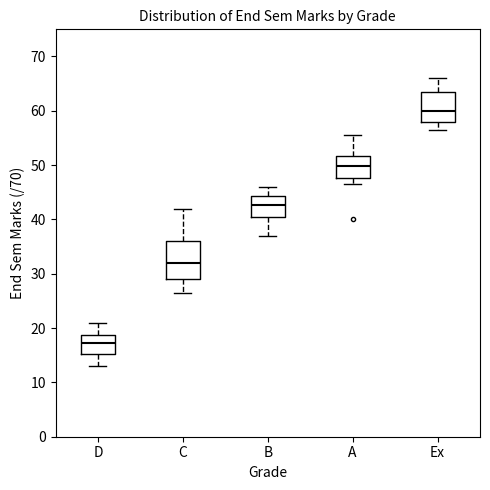

Reading left to right, transcribe this box plot: for each box, give where its median line is, the range the box spans, and where its two whiskers end, as read against the y-axis. The values are not printed on the chart, so give them approximately, as read against the axis.

D: median 17, box 15 to 19, whiskers 13 to 21
C: median 32, box 29 to 36, whiskers 27 to 42
B: median 43, box 41 to 44, whiskers 37 to 46
A: median 50, box 48 to 52, whiskers 47 to 56
Ex: median 60, box 58 to 64, whiskers 57 to 66